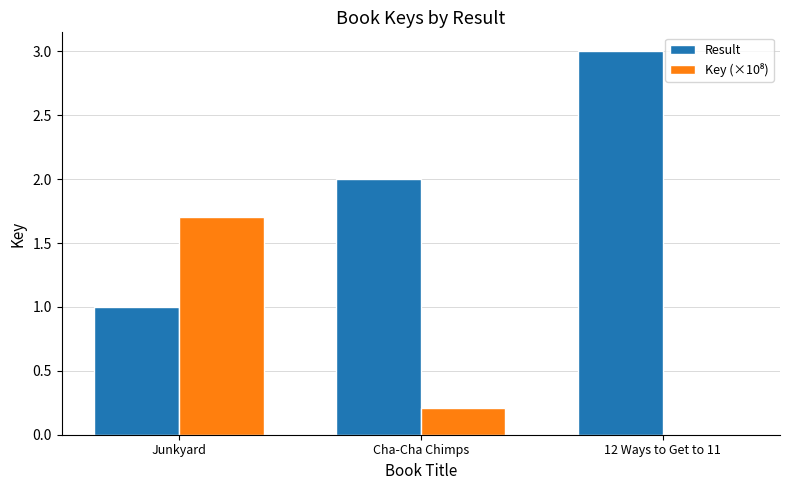

True or false: Result has a value of 0.6 at Junkyard.

False